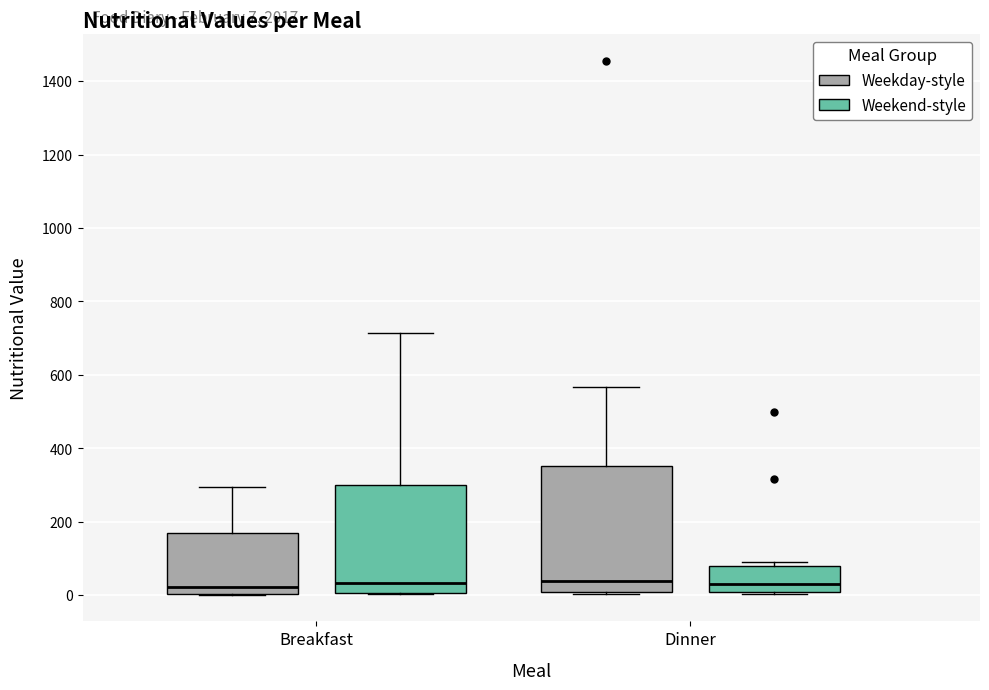

Comparing the boxes themselves (not the whiskers), which one is the tallest?

Dinner (Weekday-style)